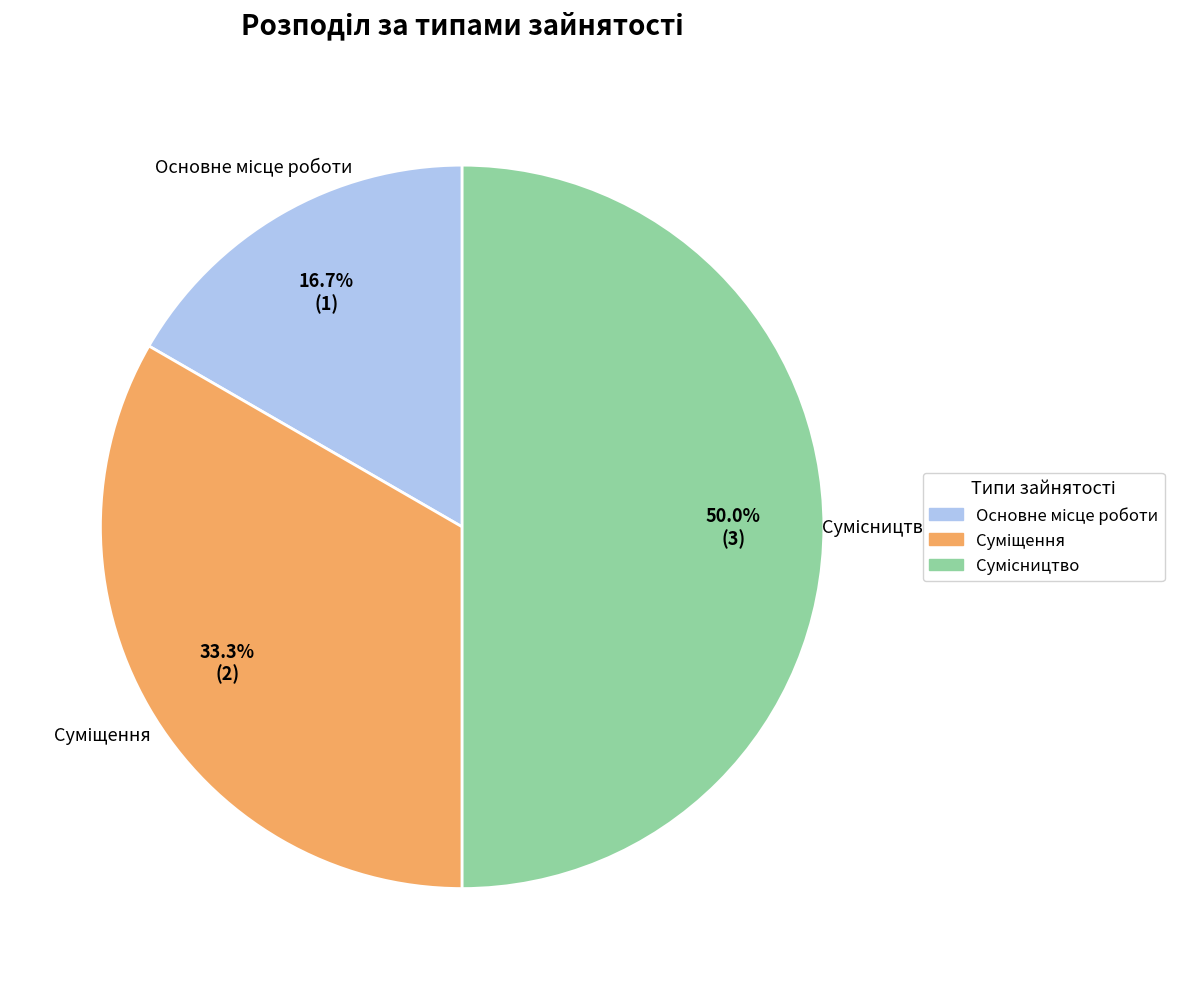

Which has a higher value, Сумісництво or Суміщення?

Сумісництво